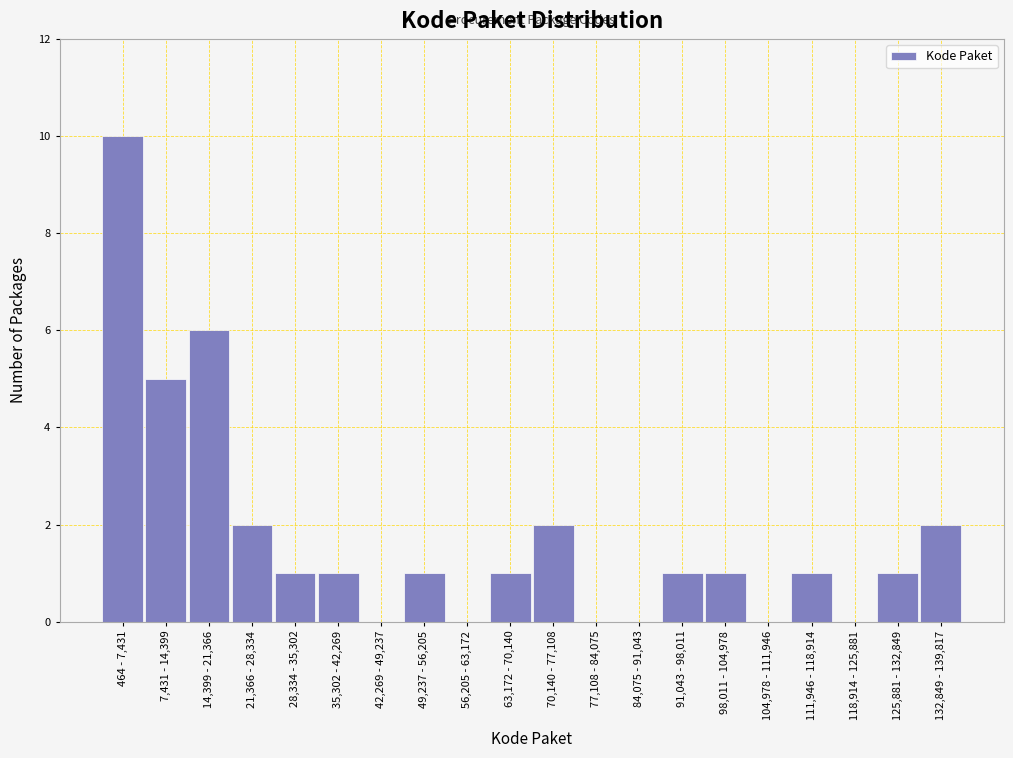

Which label corresponds to the largest value in the chart?

464 - 7,431